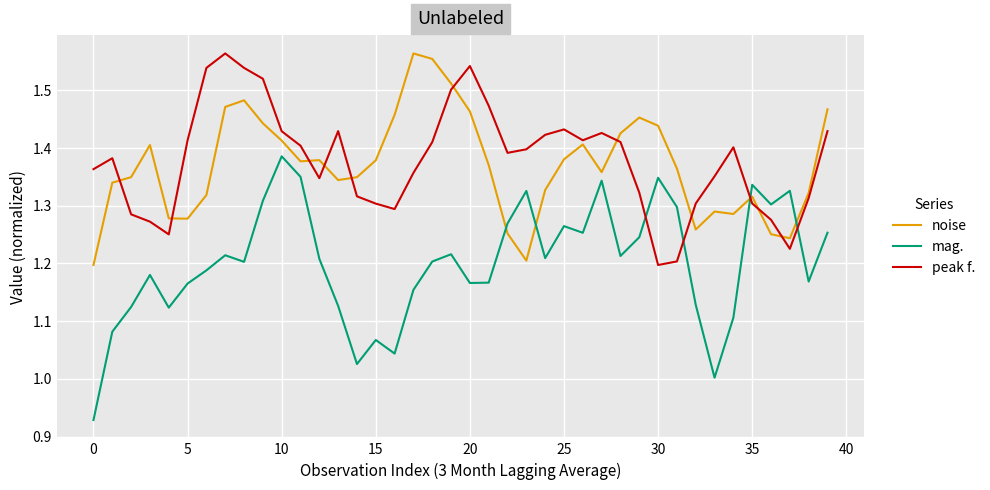

True or false: peak f. and noise cross at least once.

True